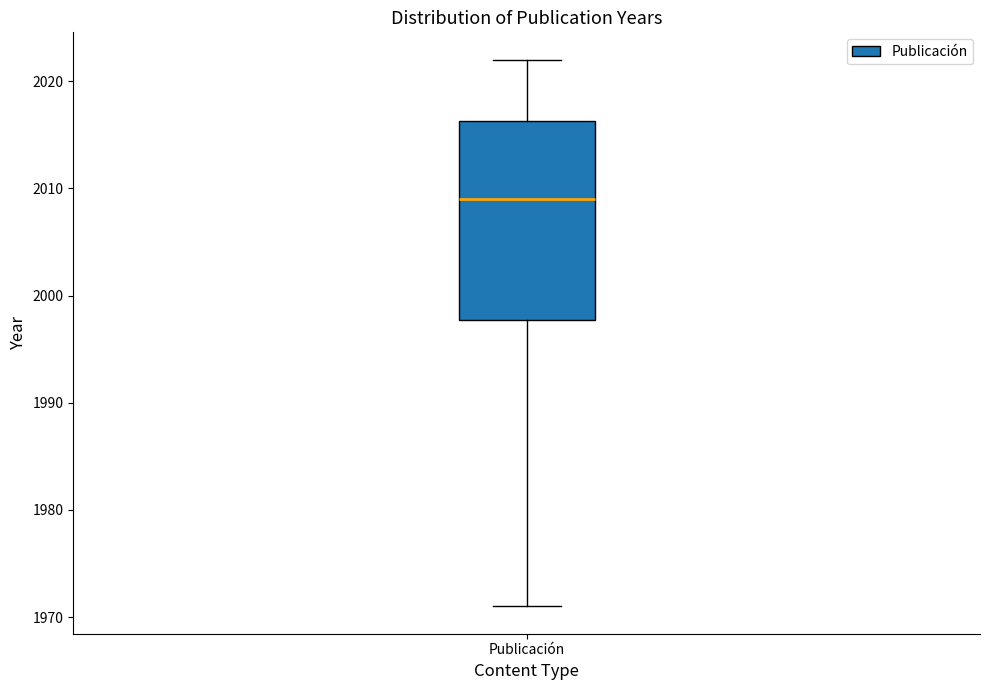

Transcribe this box plot: give where the median line is, the range the box spans, and where the two whiskers end, as read against the y-axis. The values are not printed on the chart, so give them approximately, as read against the axis.

median 2009, box 1998 to 2016, whiskers 1971 to 2022